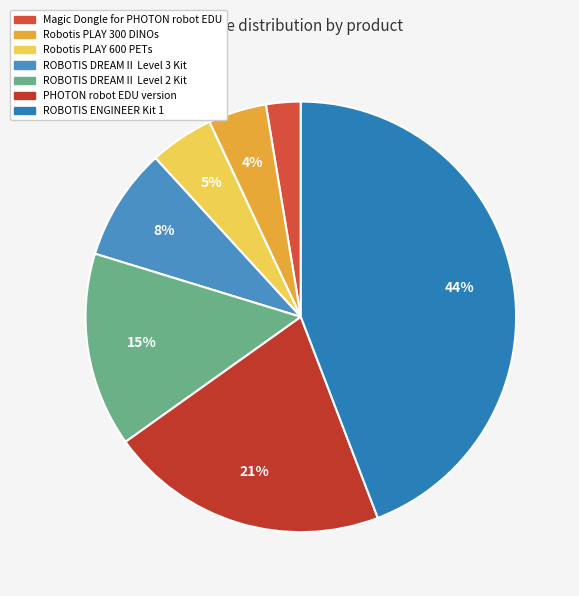

Between ROBOTIS DREAMⅡ Level 2 Kit and Robotis PLAY 300 DINOs, which is larger?

ROBOTIS DREAMⅡ Level 2 Kit